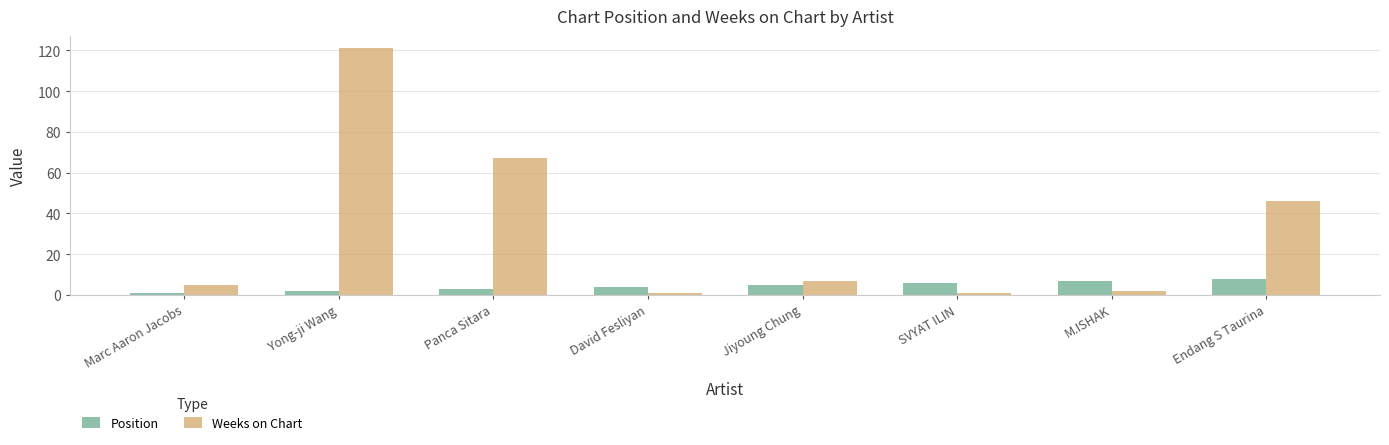

List the series in order of their peak value, lowest first.

Position, Weeks on Chart